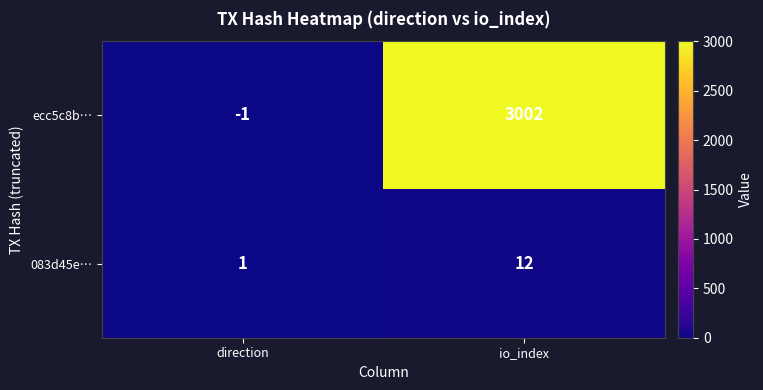

What is the spread (max minus min) of values at io_index?

2990